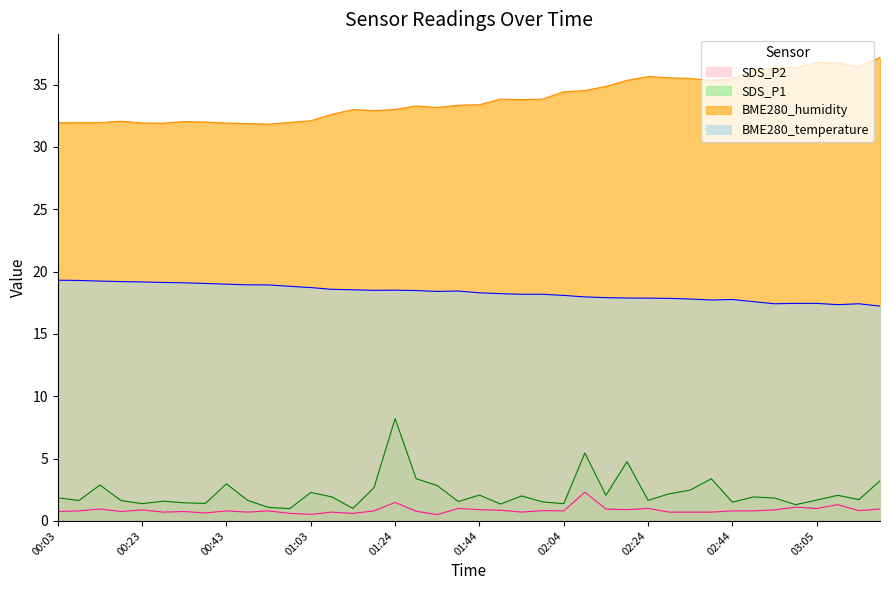

True or false: BME280_humidity and SDS_P2 cross at least once.

False